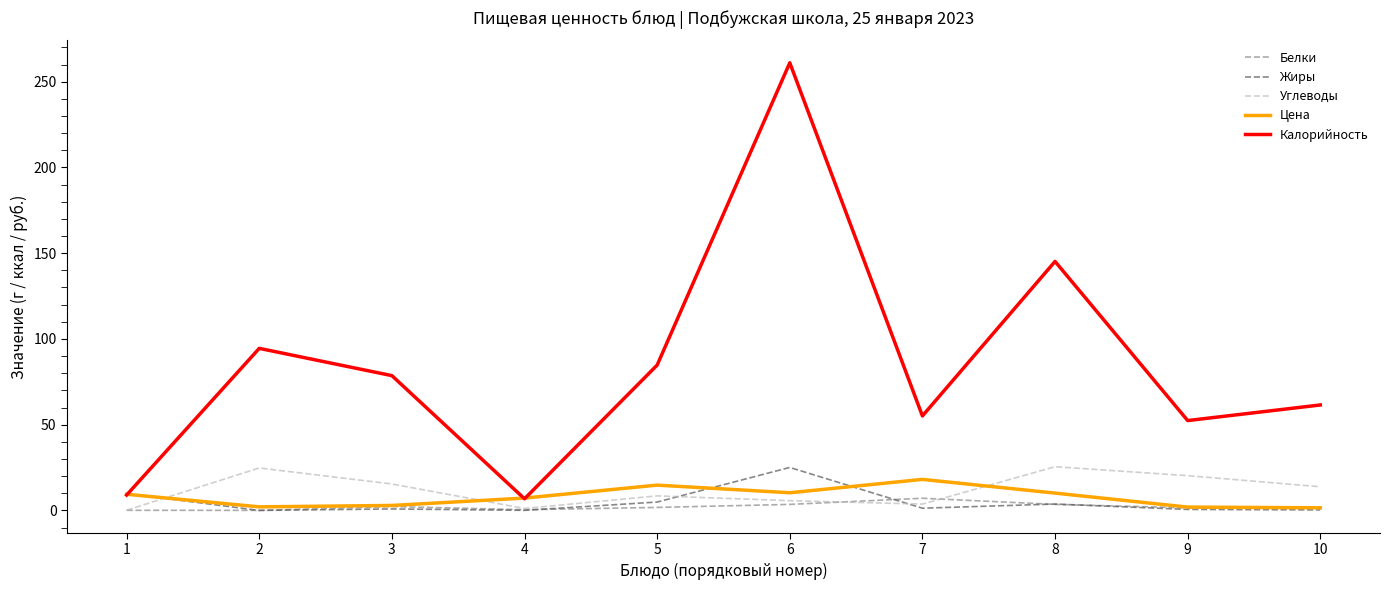

Which series has the largest range (max minus min)?

Калорийность